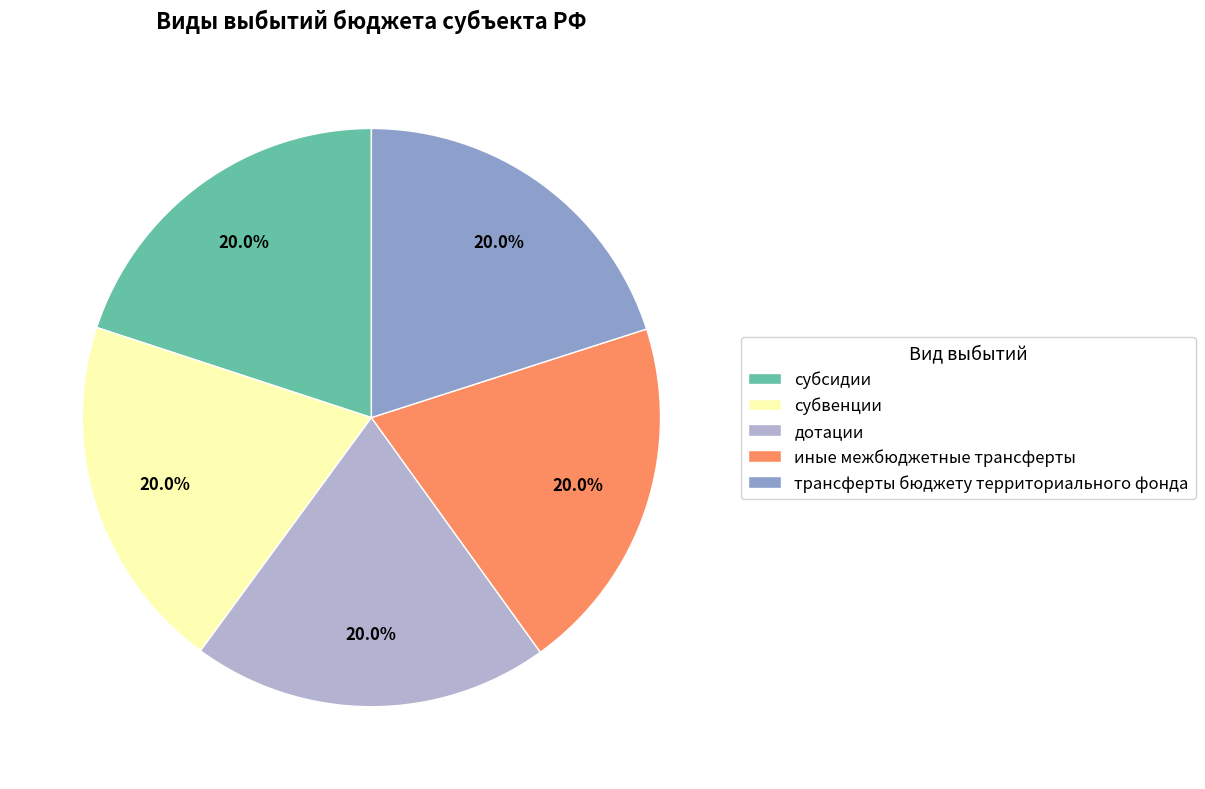

Combined, do субвенции and дотации account for over 50%?

No